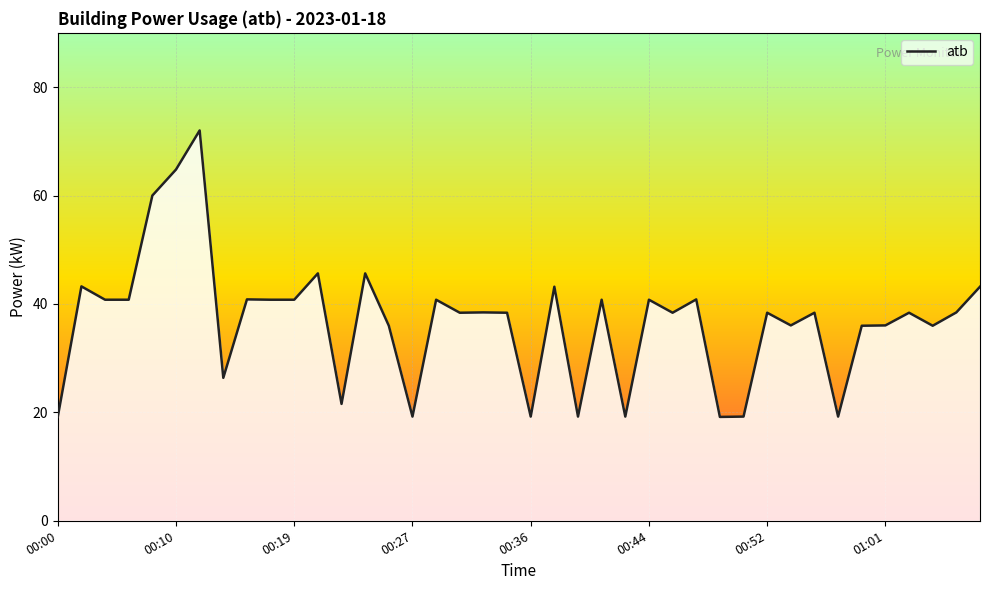

What is the difference between the maximum and minimum values?

52.9